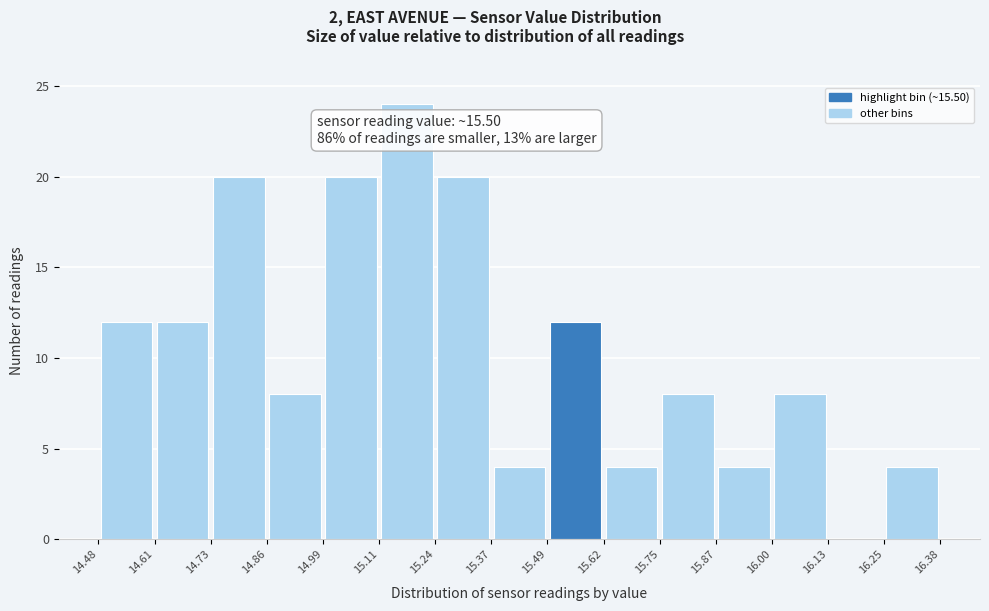

What is the height of the bar covering 15.11 to 15.24 on the x-axis? The values are not printed on the chart, so give them approximately, as read against the axis.

24